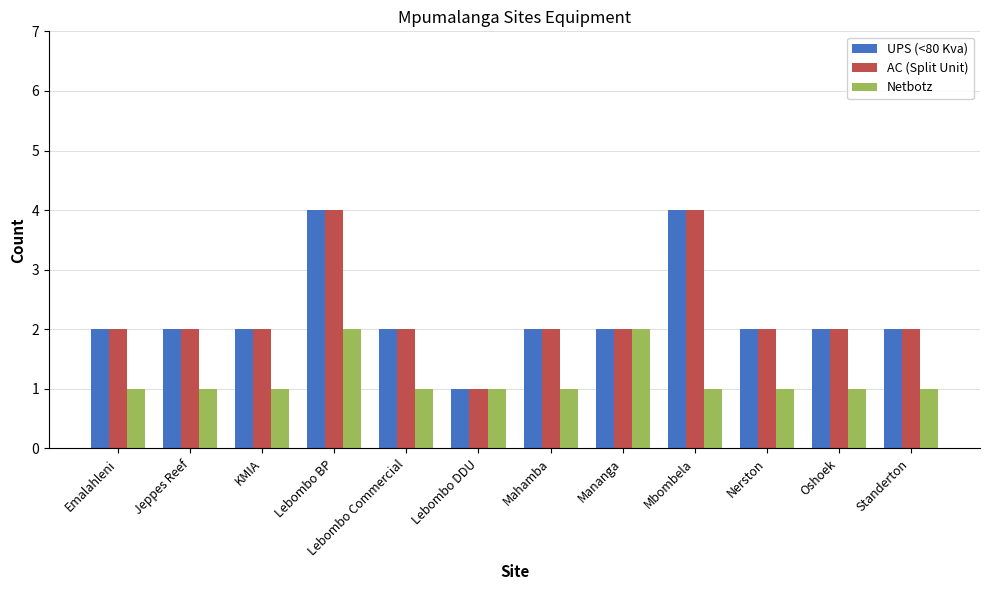

At how many categories does at least one series exceed 3?

2